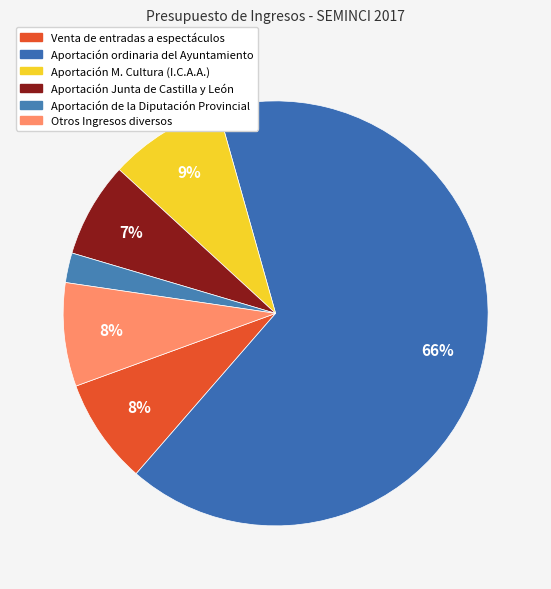

Count the number of slices in the pie.

6